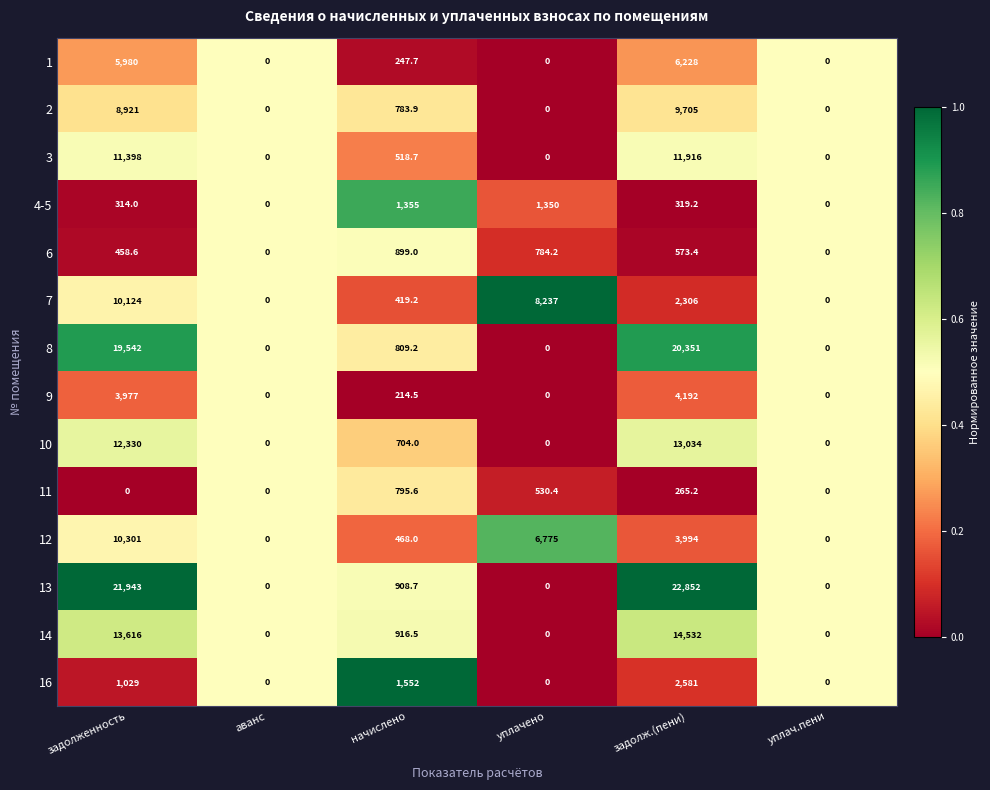

True or false: 11 has a value of 265.2 at задолж.(пени).

True